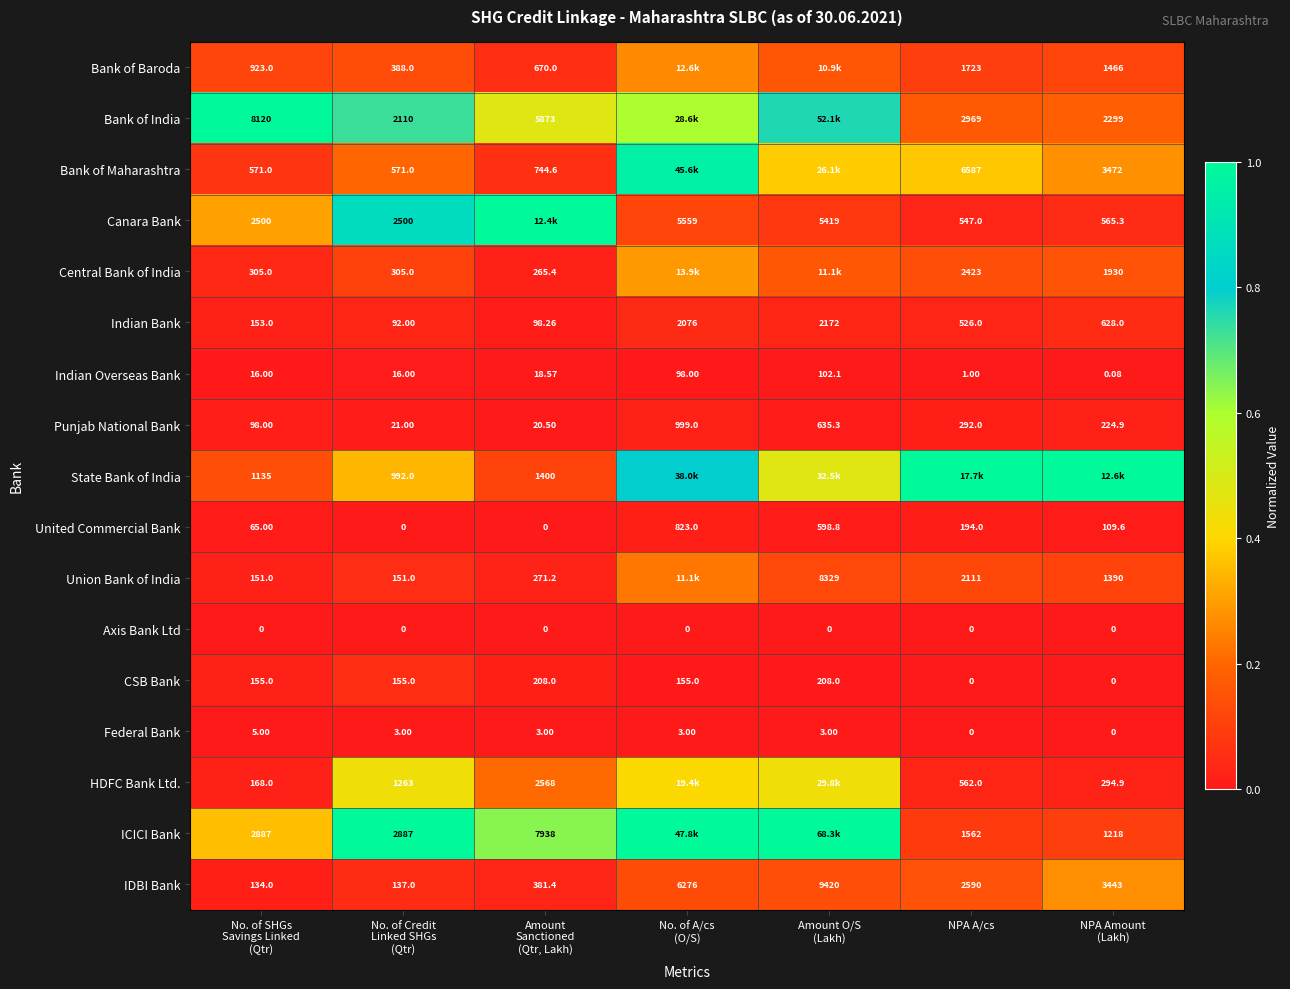

At how many categories does at least one series exceed 0?

7